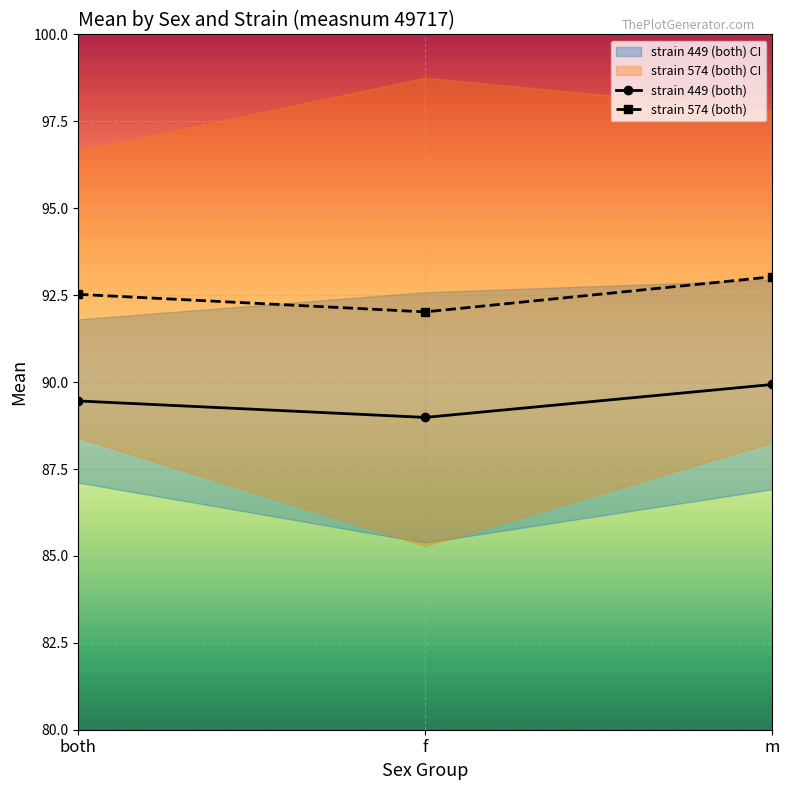

List the series in order of their overall mean, highest first.

strain 574 (both), strain 449 (both)